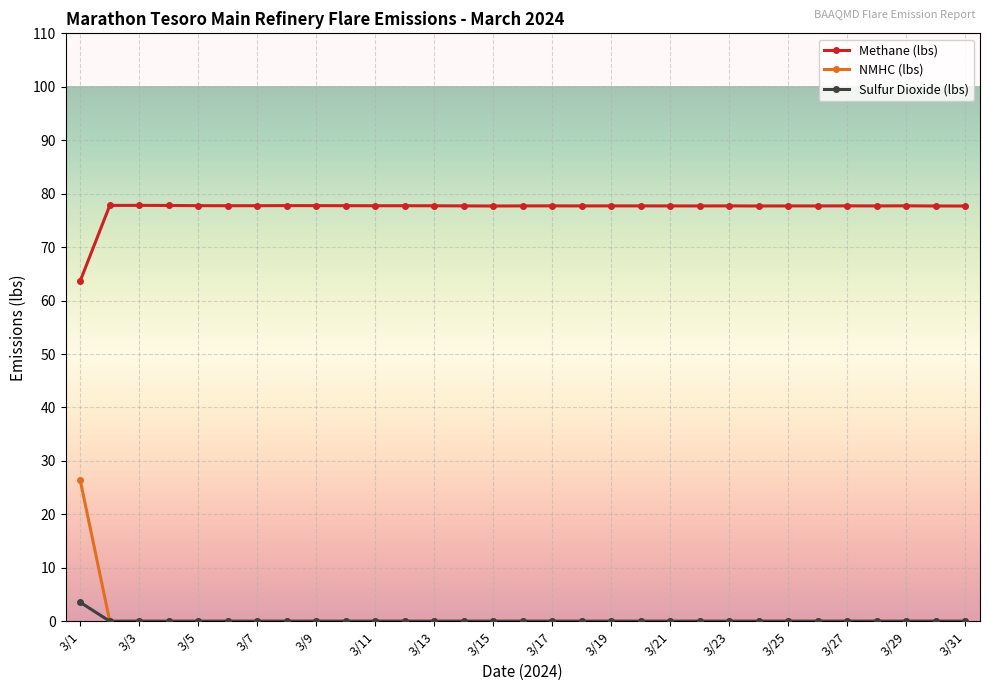

True or false: Sulfur Dioxide (lbs) and Methane (lbs) cross at least once.

False